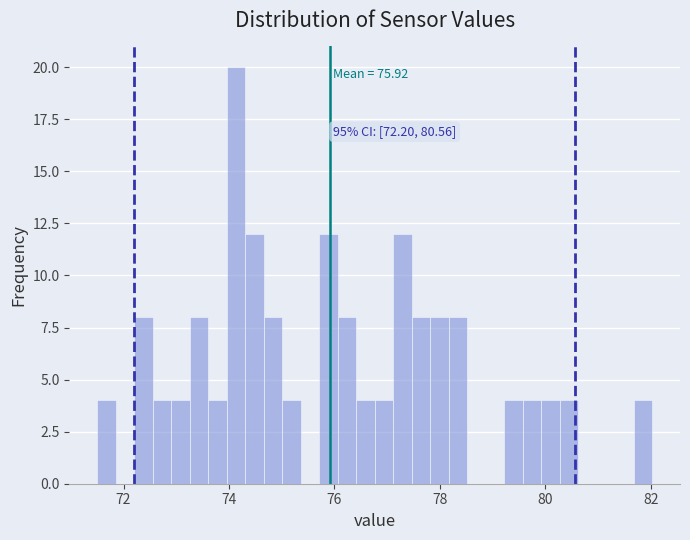

Around what value on the x-axis is the tallest bar? Give the approximate position of its centre, as read against the axis.

74.2